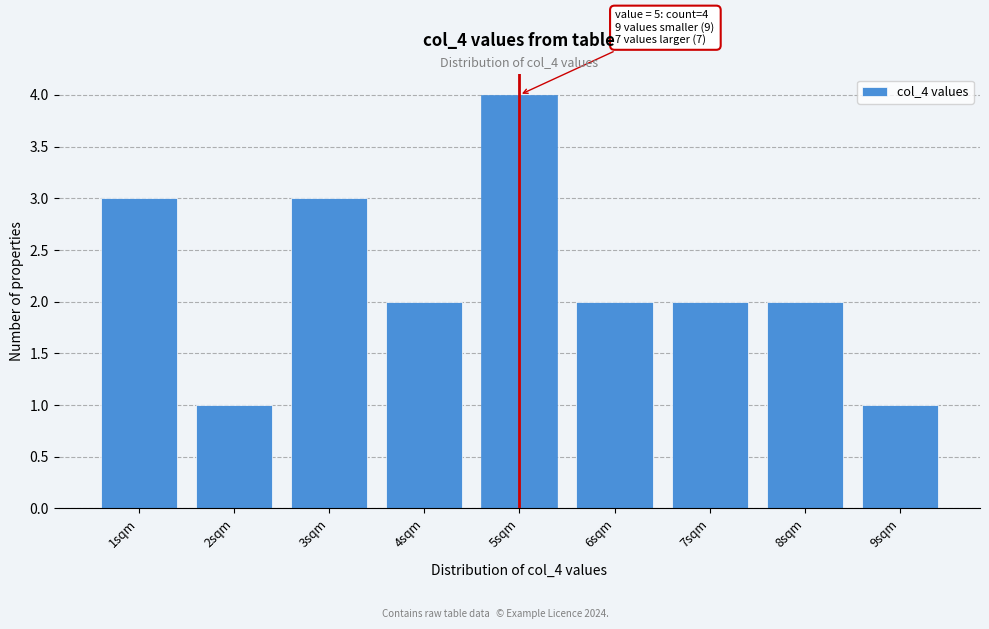

Reading right to left, transcribe all the data shown in this chart.

1	2	2	2	4	2	3	1	3